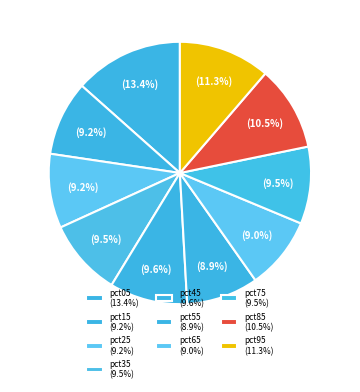

What is the ratio of the value at pct95 to the value at pct85?

1.1